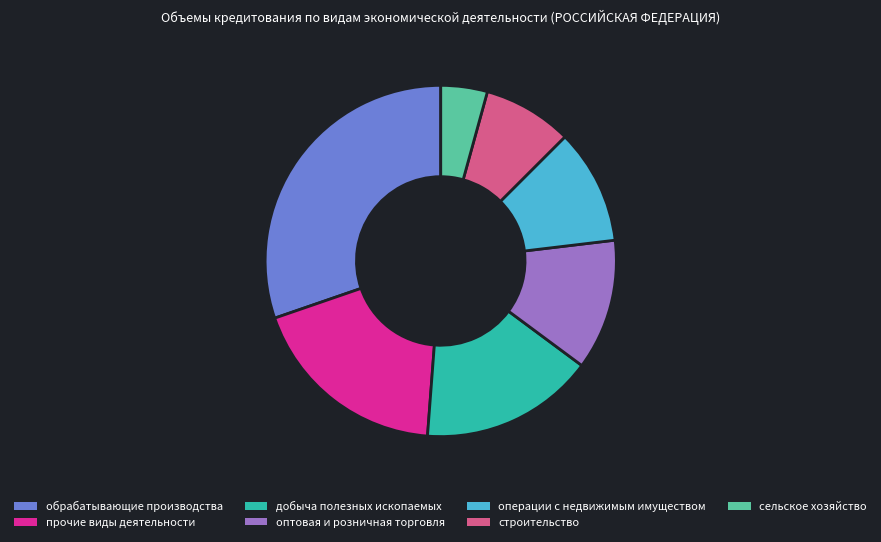

What is the largest slice in the pie chart?

обрабатывающие производства